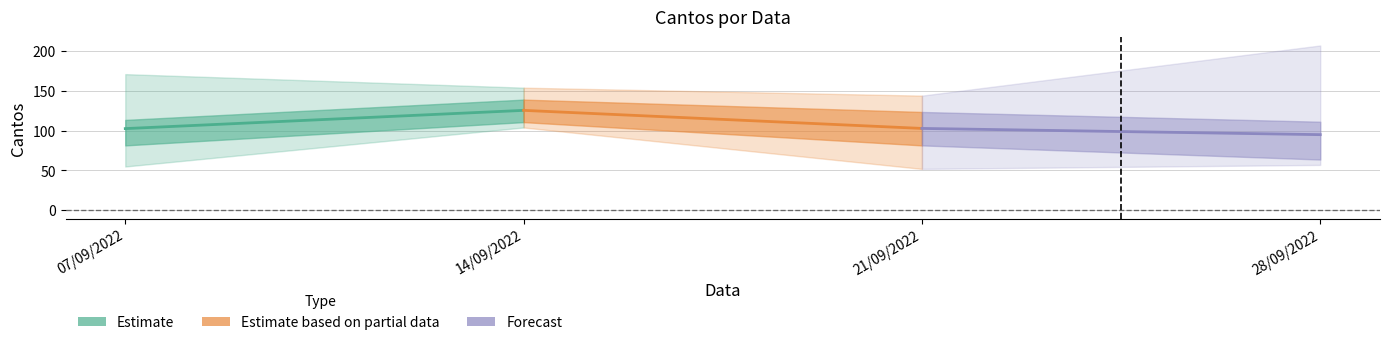

What is the average value of the Estimate series?

114.0